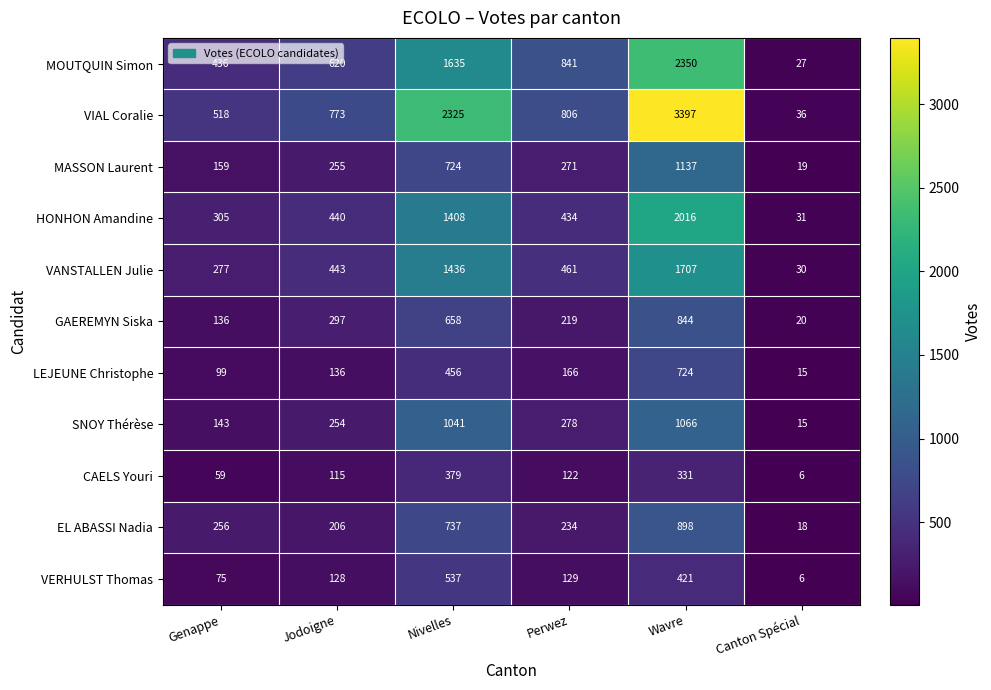

At which label is VANSTALLEN Julie closest to 868?

Perwez